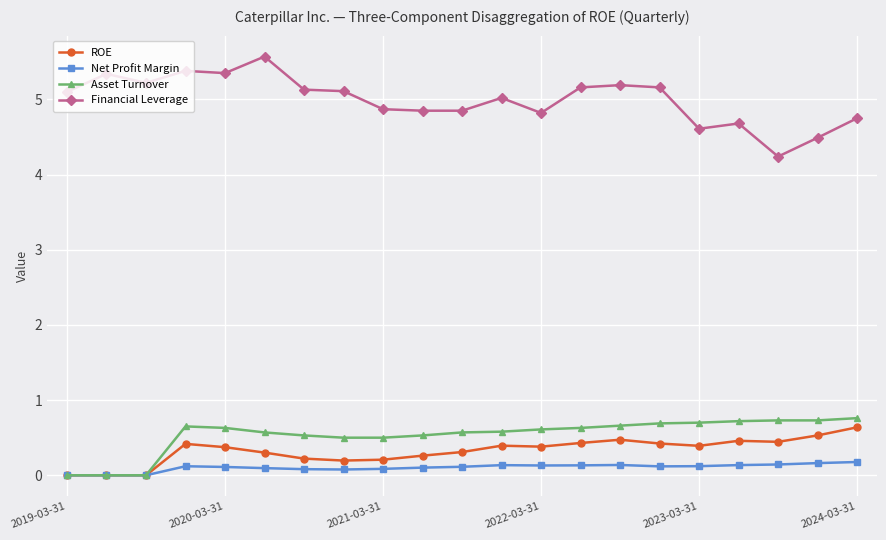

What is the value of the Net Profit Margin point at the 20th from the left?

0.2